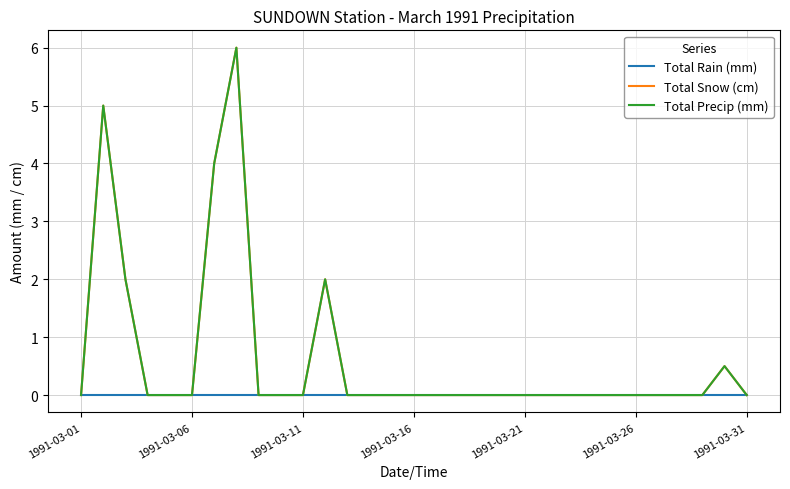

Does the chart have visible grid lines?

Yes